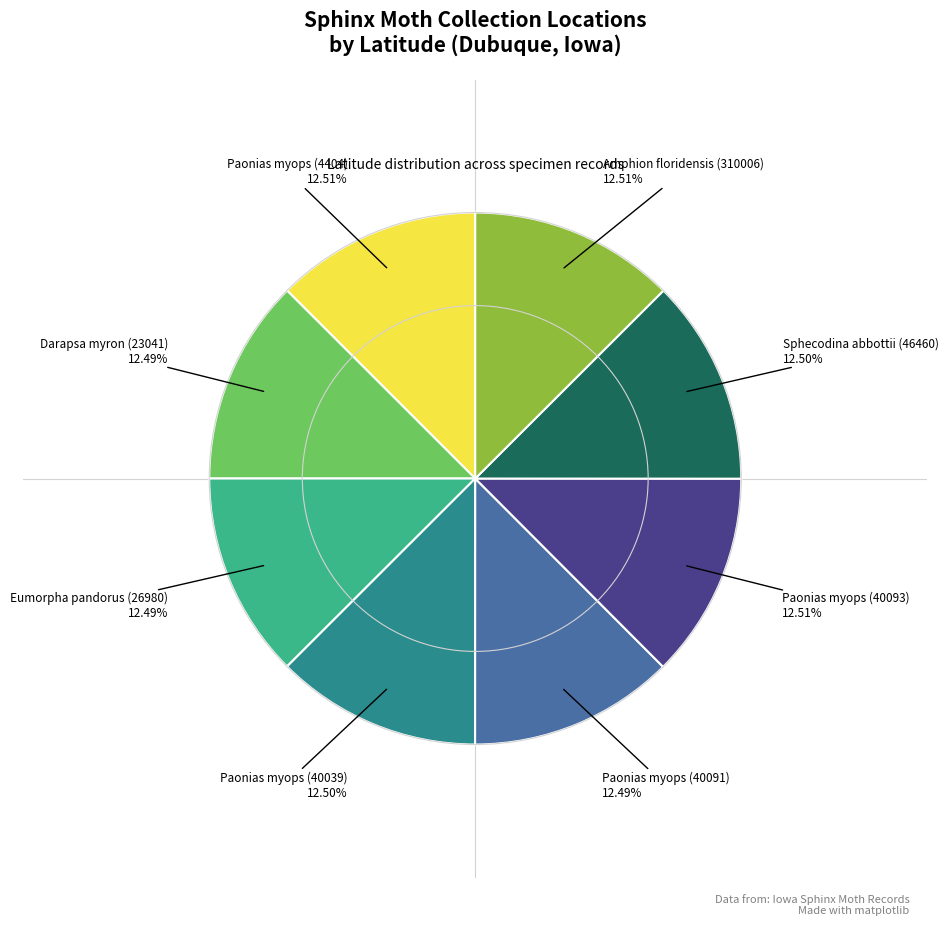

Does any single category account for the majority?

No